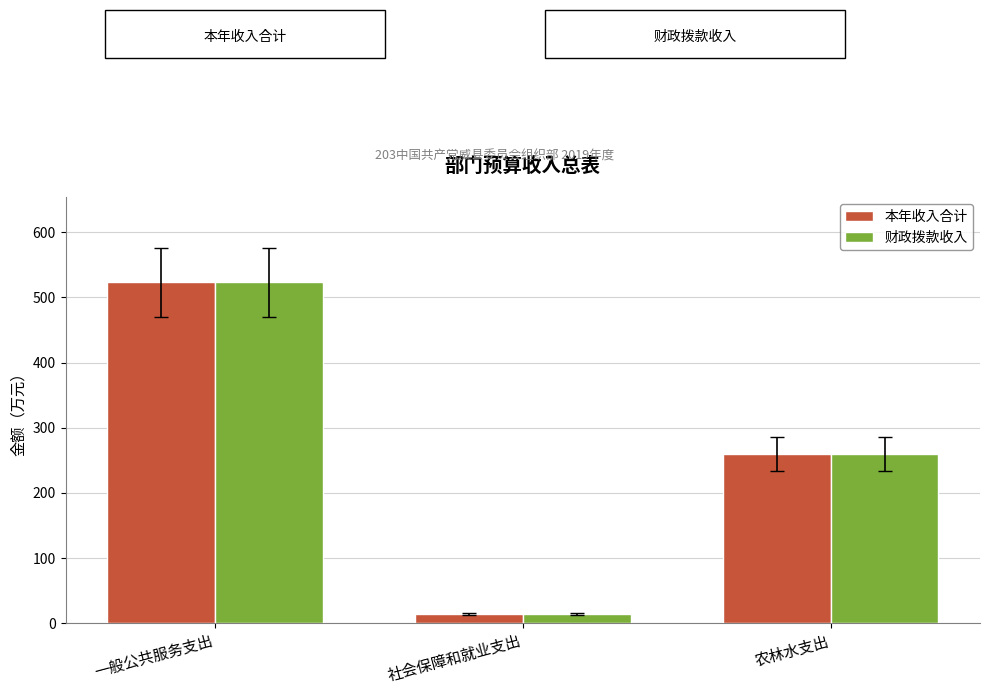

At which category is the sum across all series the highest?

一般公共服务支出